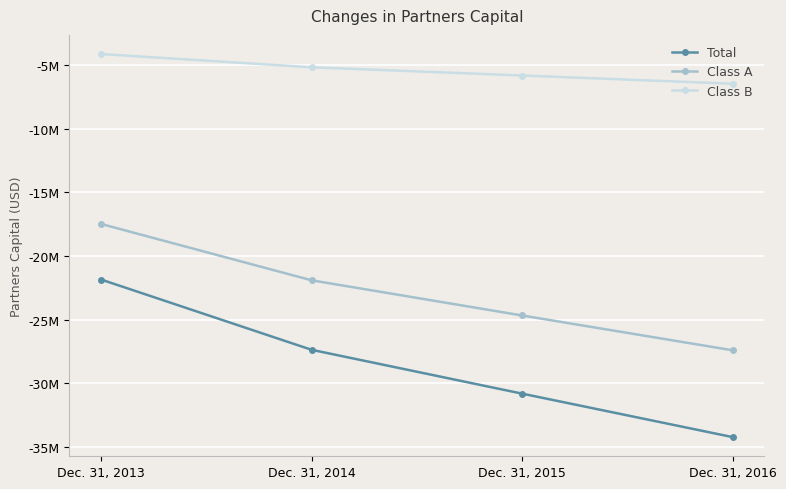

The Total series shows -27367682 at Dec. 31, 2014. True or false?

True